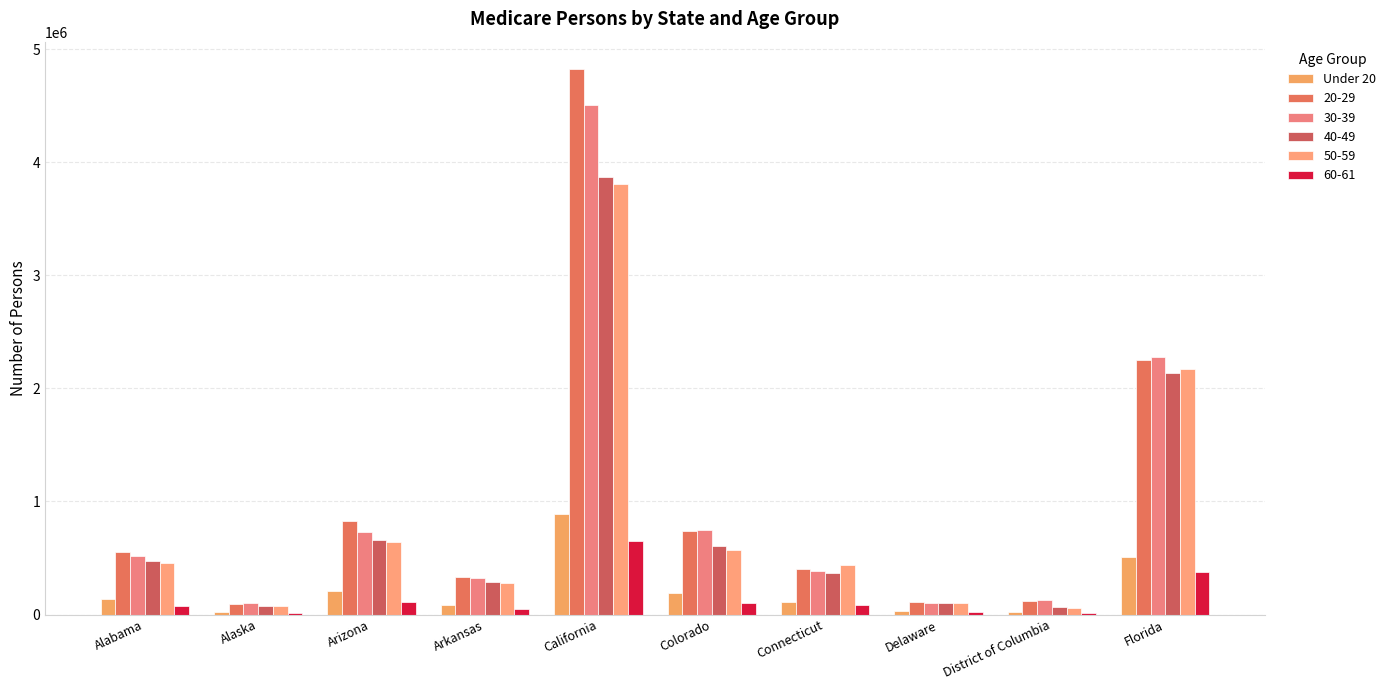

Count the number of data series in this chart.

6